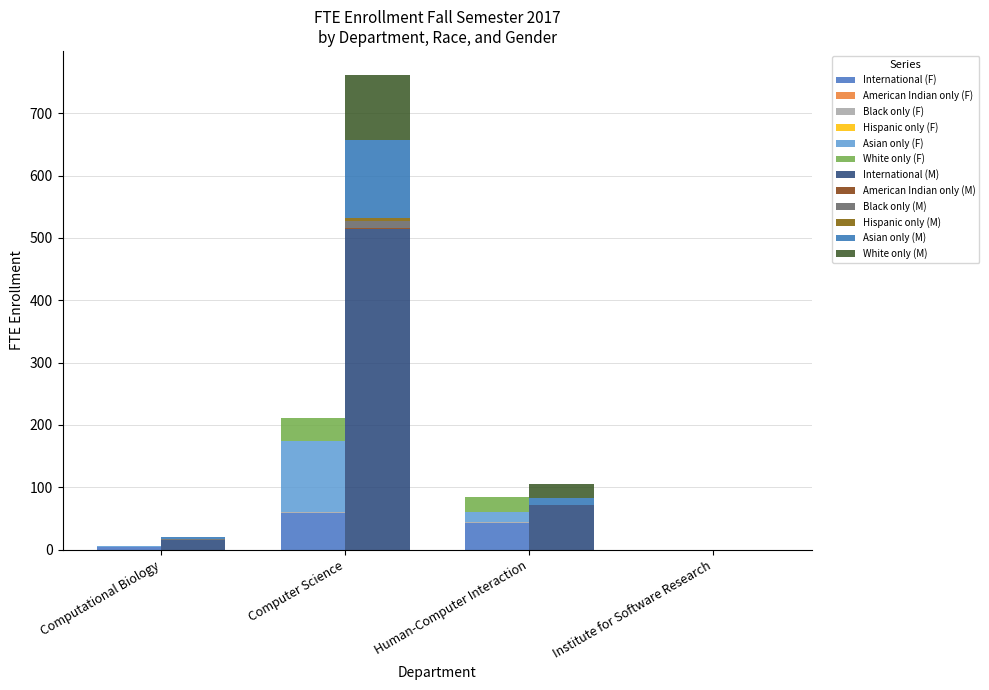

What is the label of the 4th bar from the right?

Computational Biology